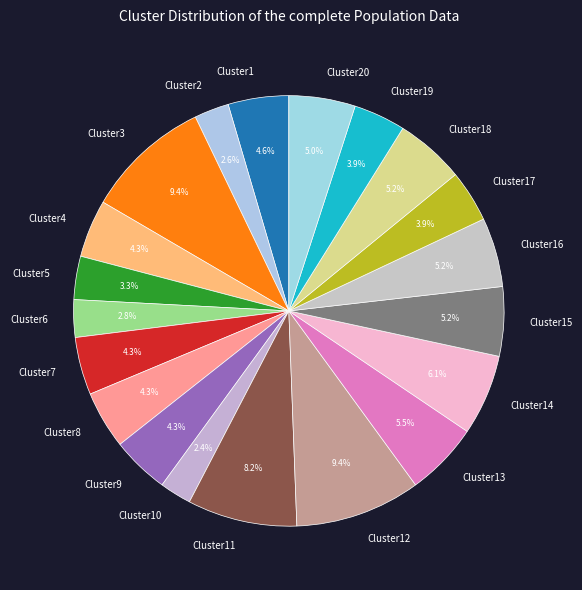

Count the number of slices in the pie.

20